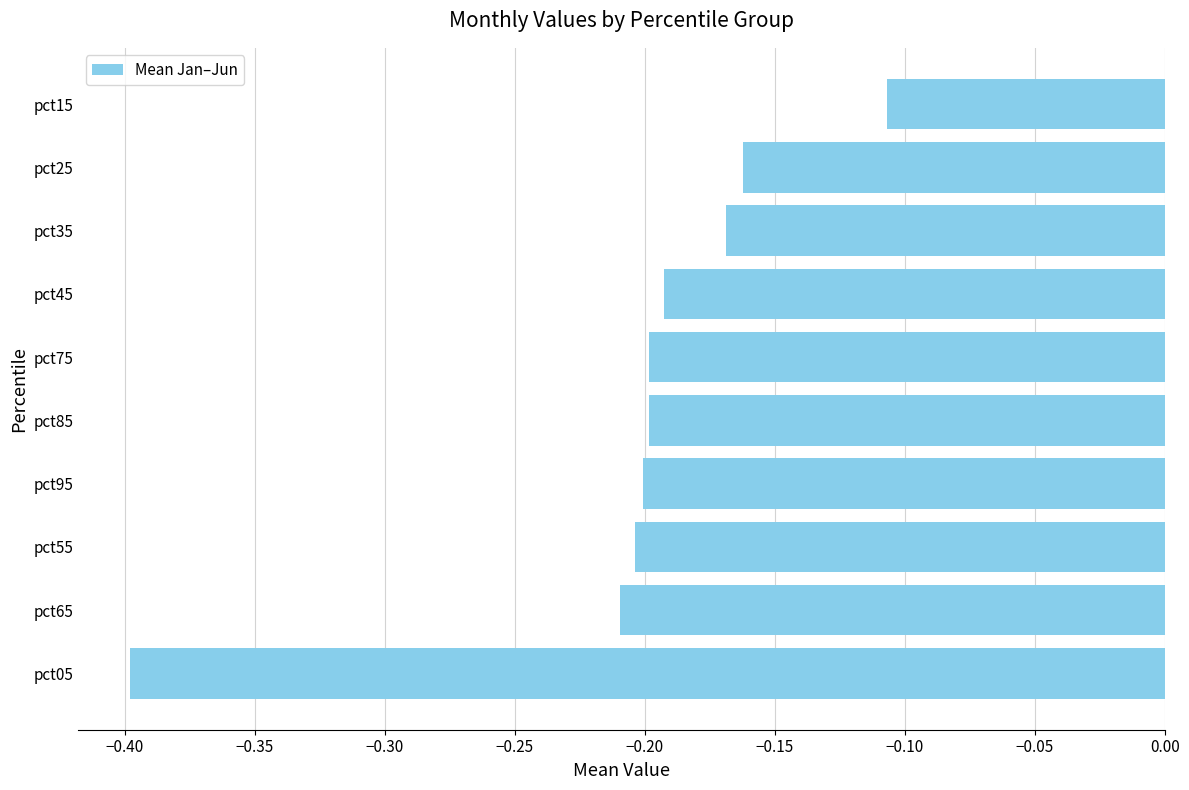

The chart shows a value of -0.1 at pct45. True or false?

False